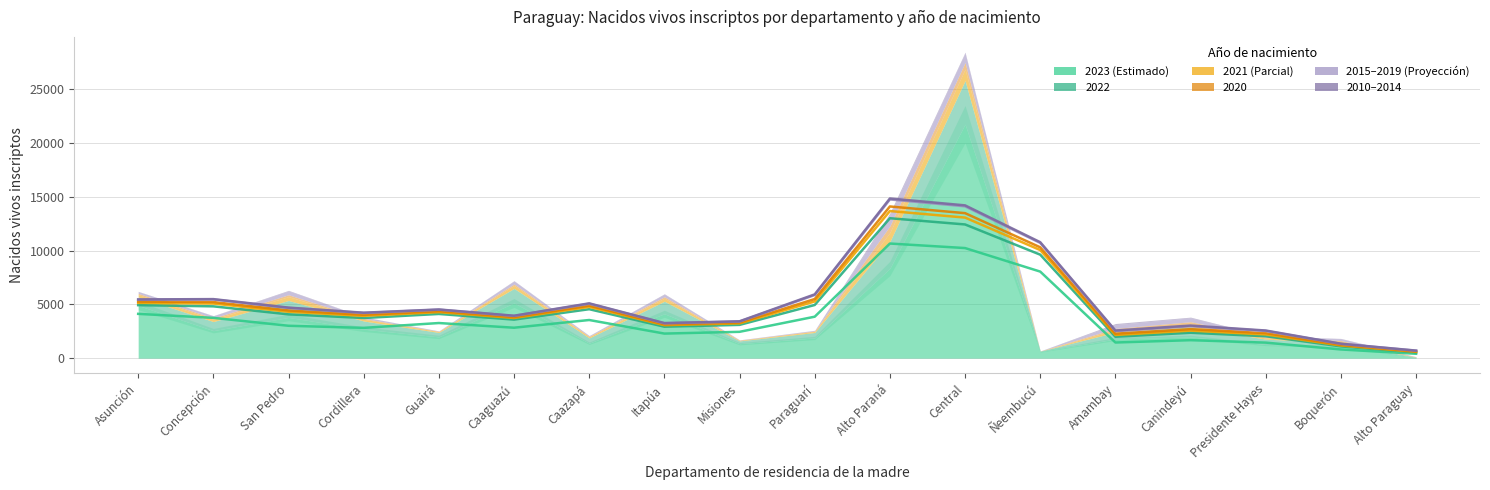

What is the label of the 4th point from the right?

Canindeyú